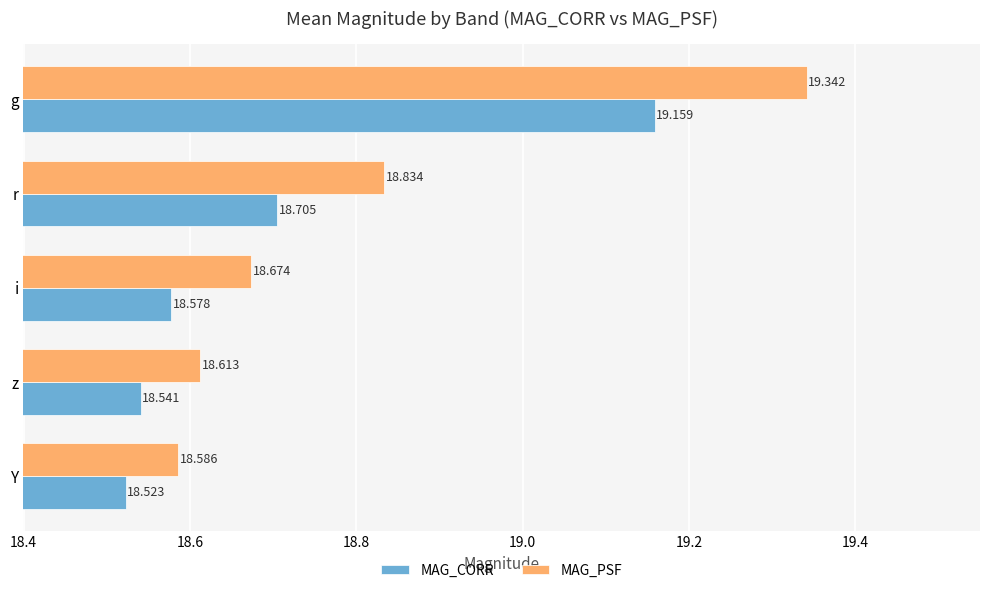

Rank the categories by MAG_CORR value from highest to lowest.

g, r, i, z, Y